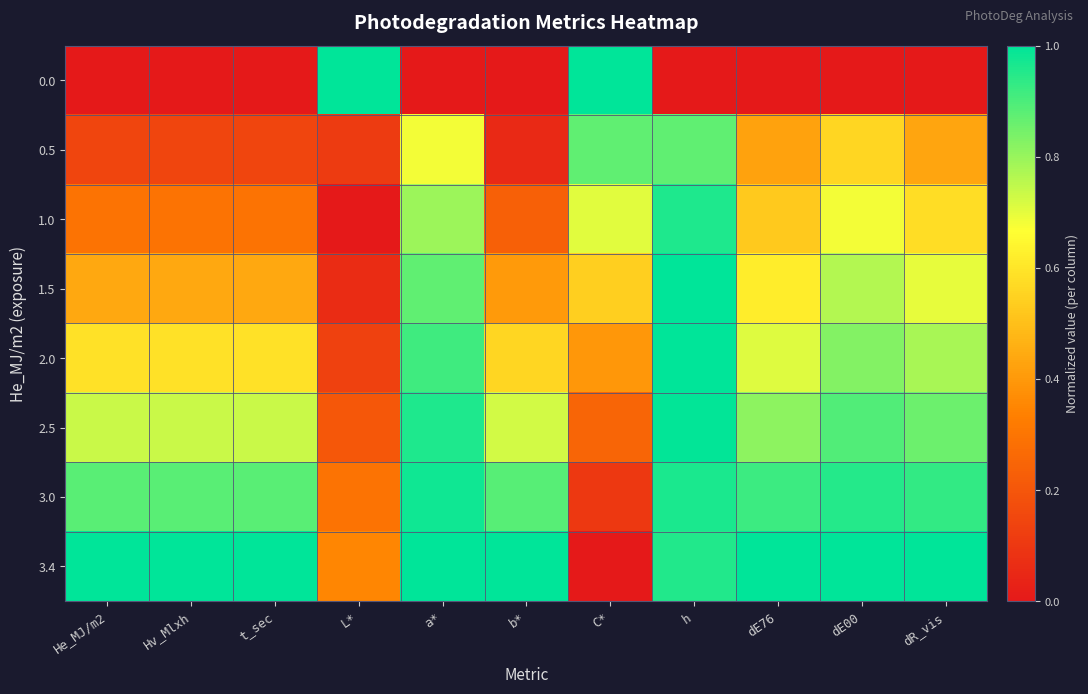

Rank the series at dE00 from lowest to highest value.

0.0, 0.5, 1.0, 1.5, 2.0, 2.5, 3.0, 3.4